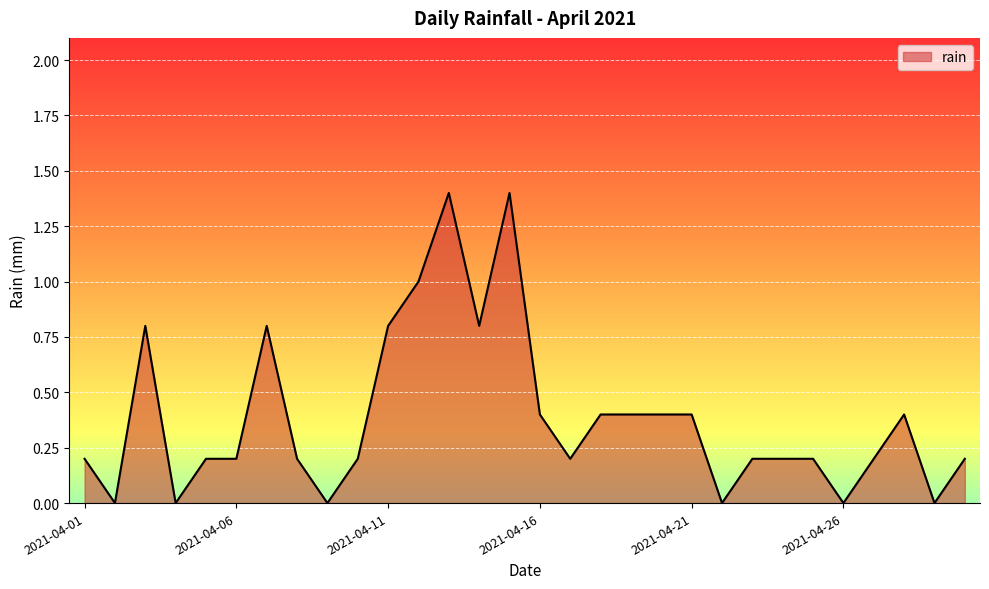

What is the greatest value displayed?

1.4